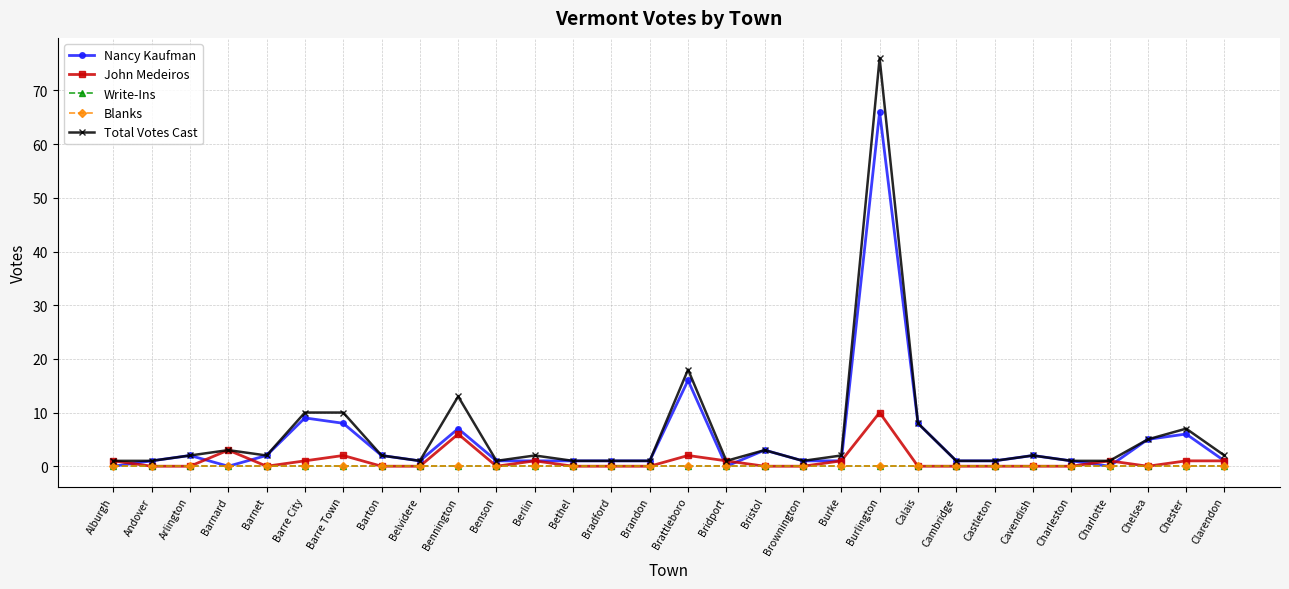

Which series changed the most between Barre City and Clarendon?

Nancy Kaufman